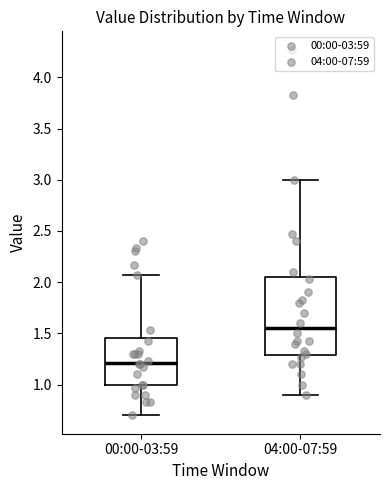

Reading left to right, read every box against the y-axis: the position of its median line, the range the box covers, and the ends of its whiskers. The values are not printed on the chart, so give them approximately, as read against the axis.

00:00-03:59: median 1.20, box 1.00 to 1.45, whiskers 0.70 to 2.05
04:00-07:59: median 1.55, box 1.30 to 2.05, whiskers 0.90 to 3.00